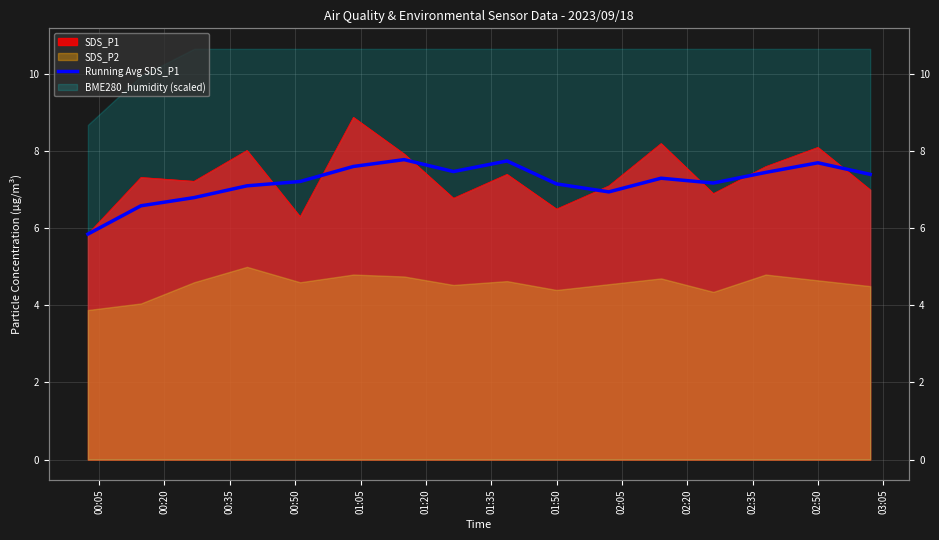

How many values are below 7?

4